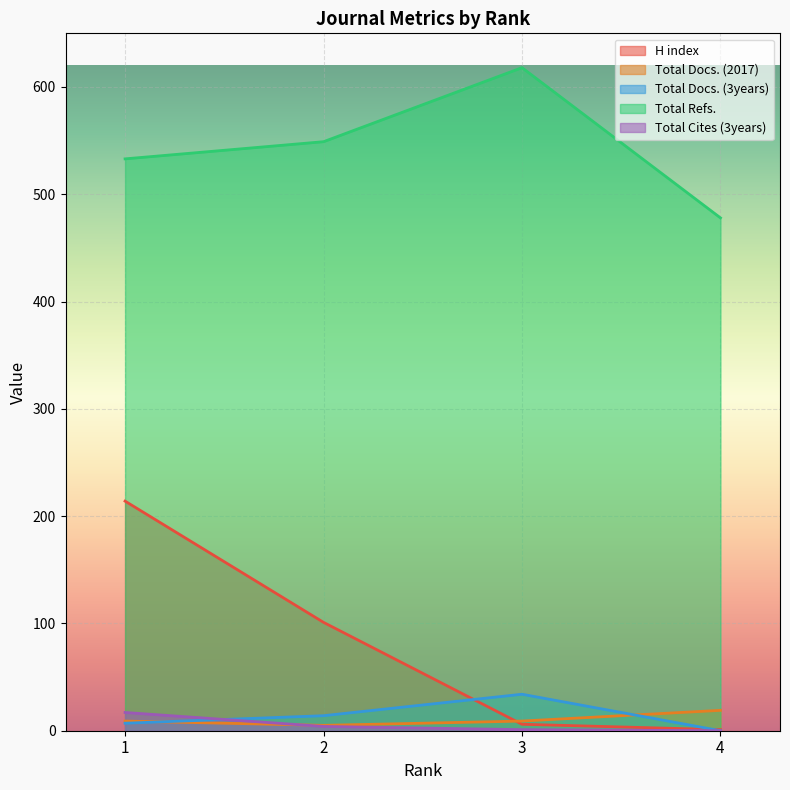

How many lines are shown in the chart?

5